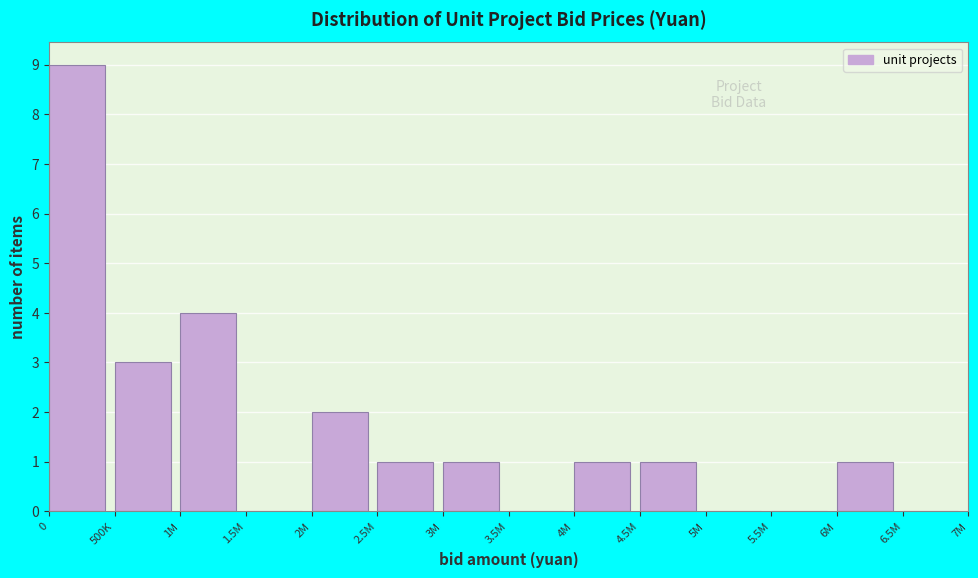

Reading left to right, what are all the values shown in this chart?

0=9	500K=3	1M=4	1.5M=0	2M=2	2.5M=1	3M=1	3.5M=0	4M=1	4.5M=1	5M=0	5.5M=0	6M=1	6.5M=0